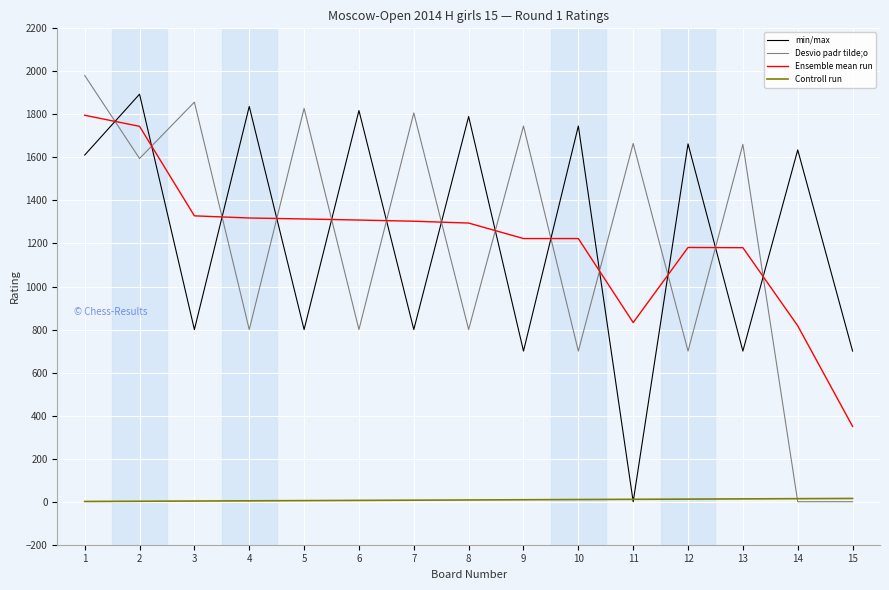

At which label does Ensemble mean run reach its peak?

1